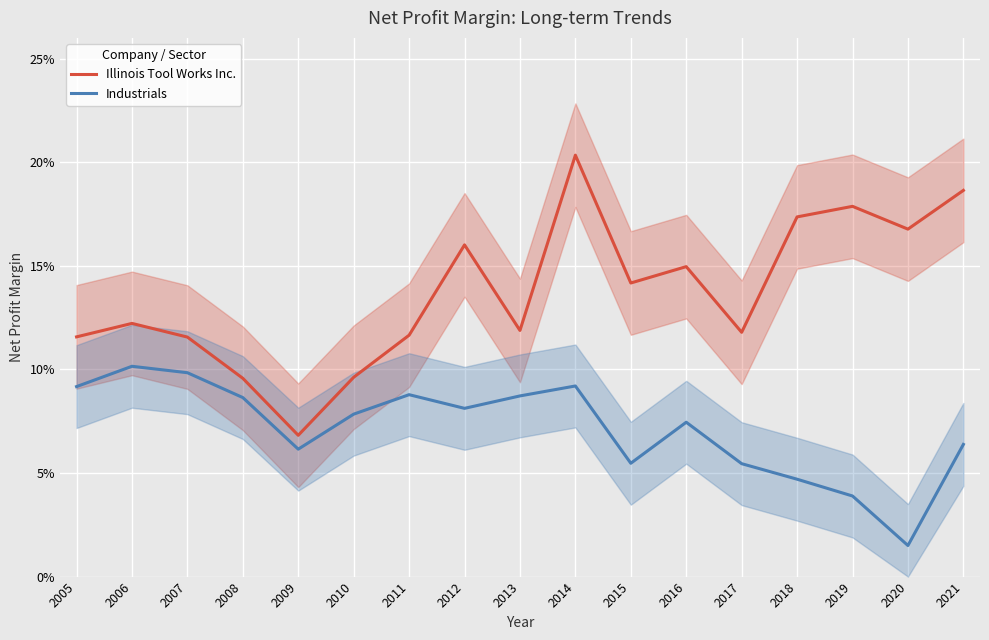

What is the greatest value displayed?

0.2